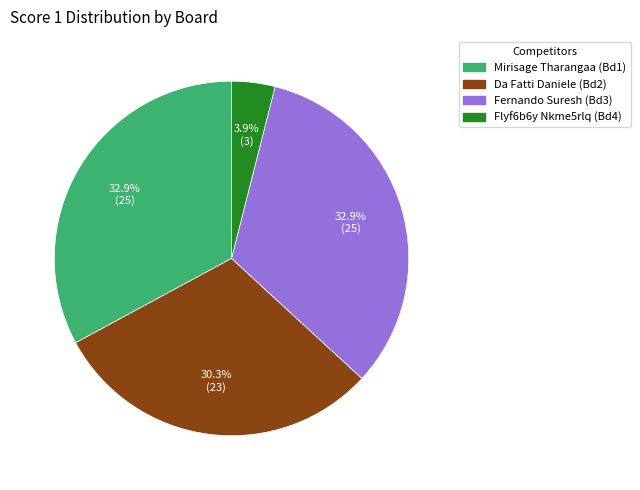

What portion of the pie excludes Fernando Suresh (Bd3)?

67.1%